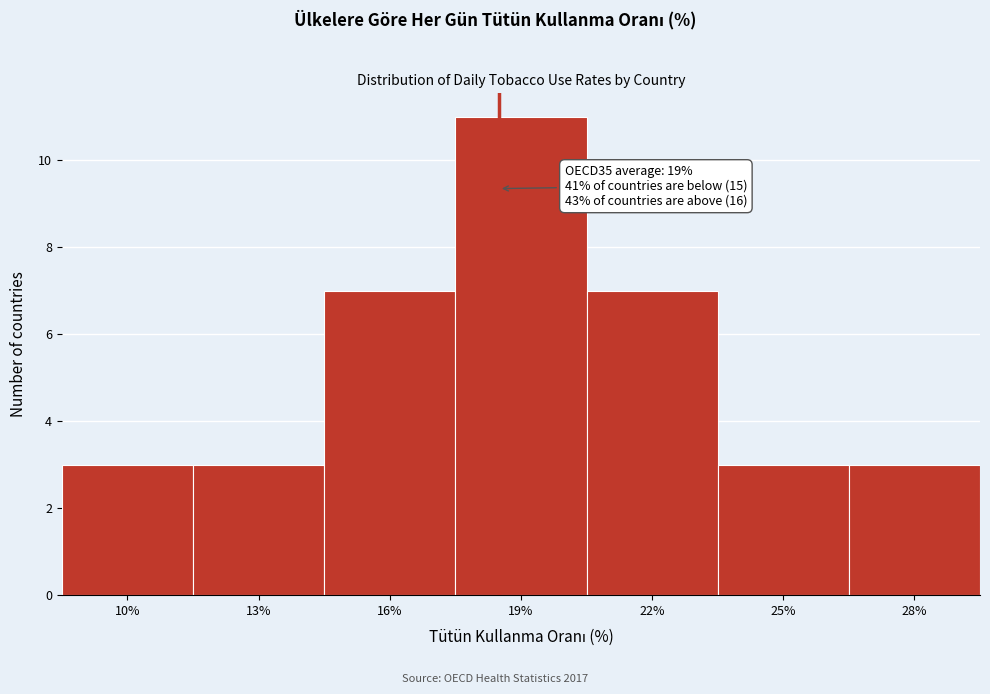

Reading left to right, list all the values displayed in this chart.

10%=3	13%=3	16%=7	19%=11	22%=7	25%=3	28%=3